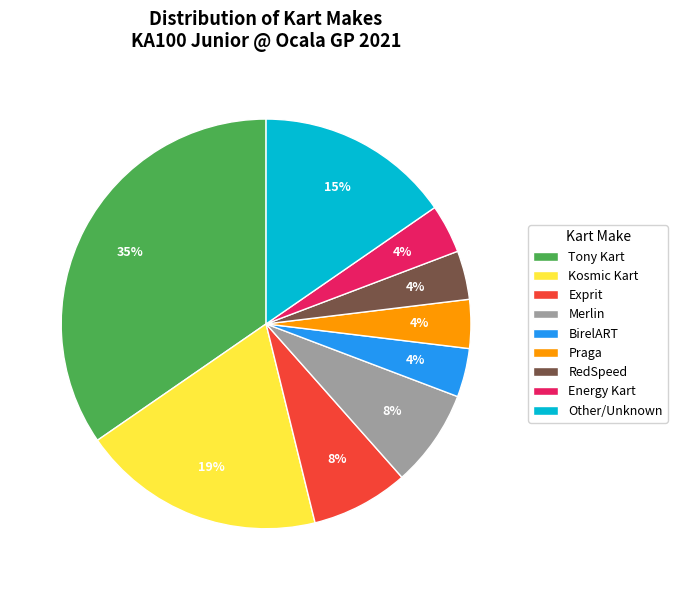

To the nearest percent, what portion does Kosmic Kart represent?

19%